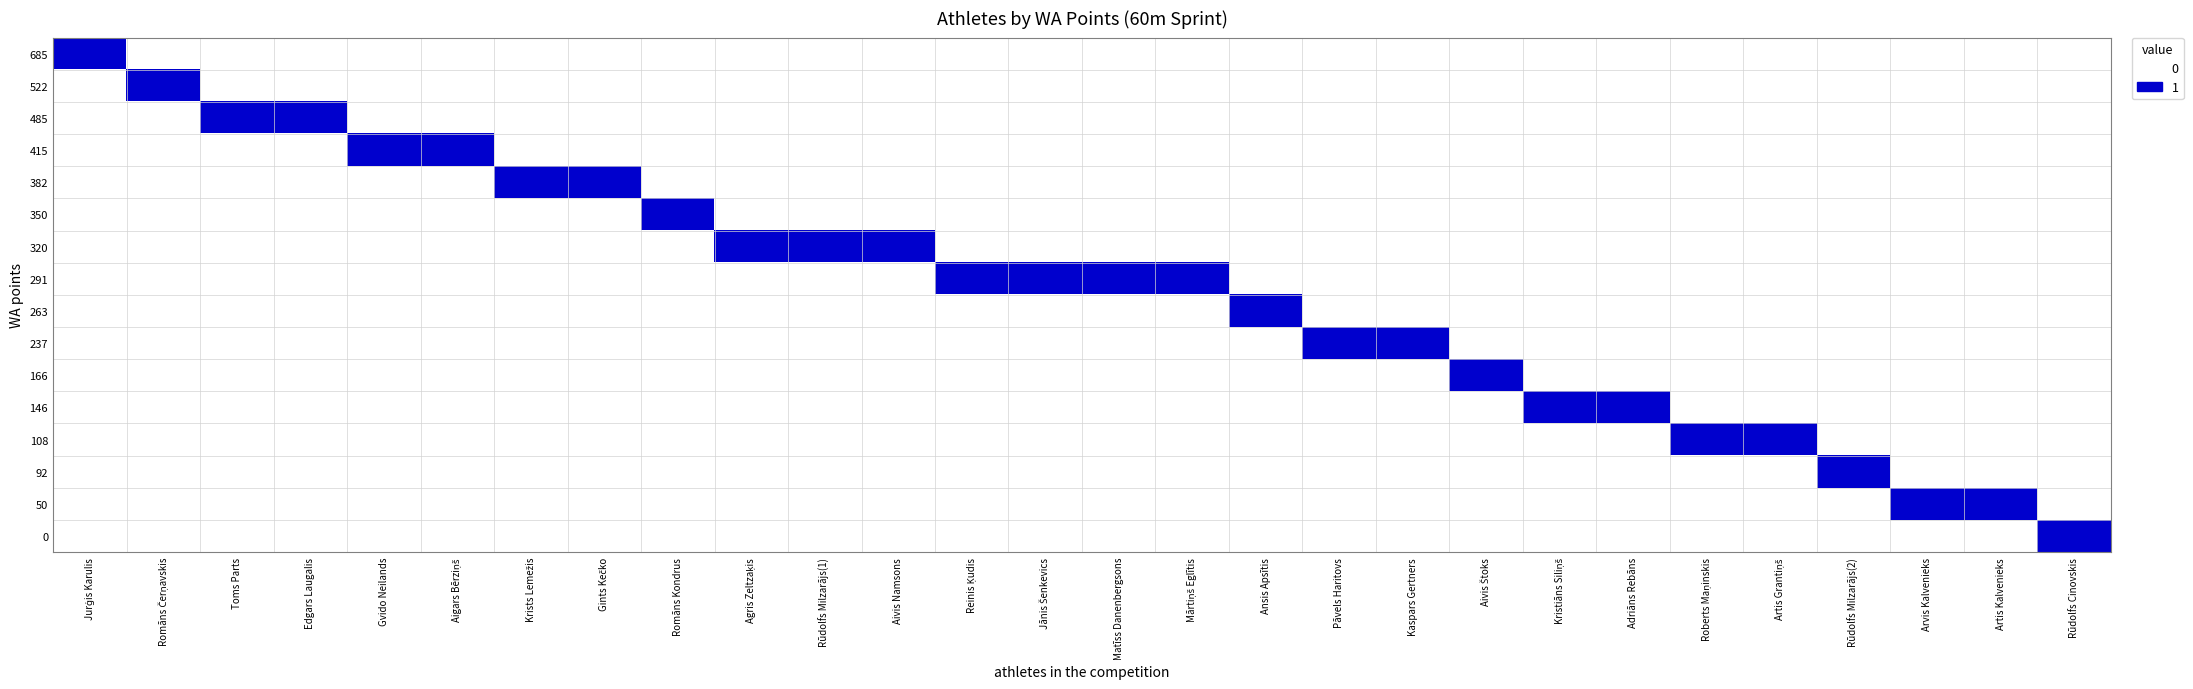

At Toms Parts, list the series in order from smallest to largest.

685, 522, 415, 382, 350, 320, 291, 263, 237, 166, 146, 108, 92, 50, 0, 485